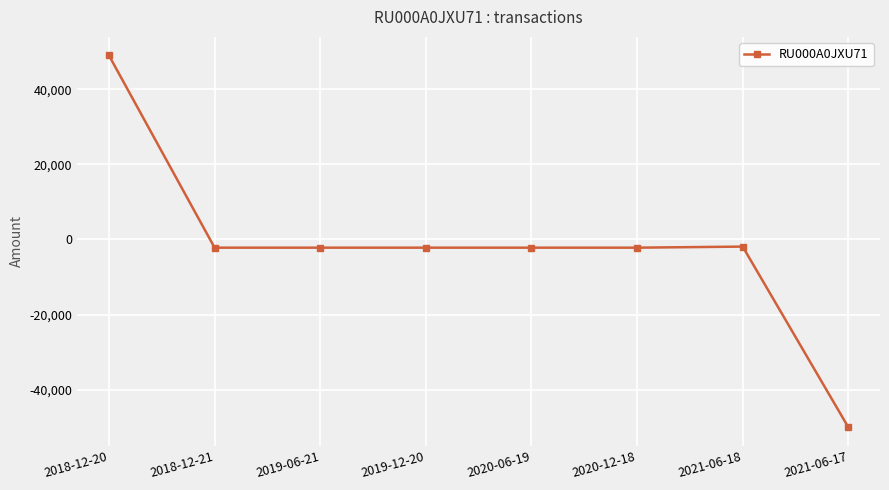

Which label corresponds to the smallest value in the chart?

2021-06-17